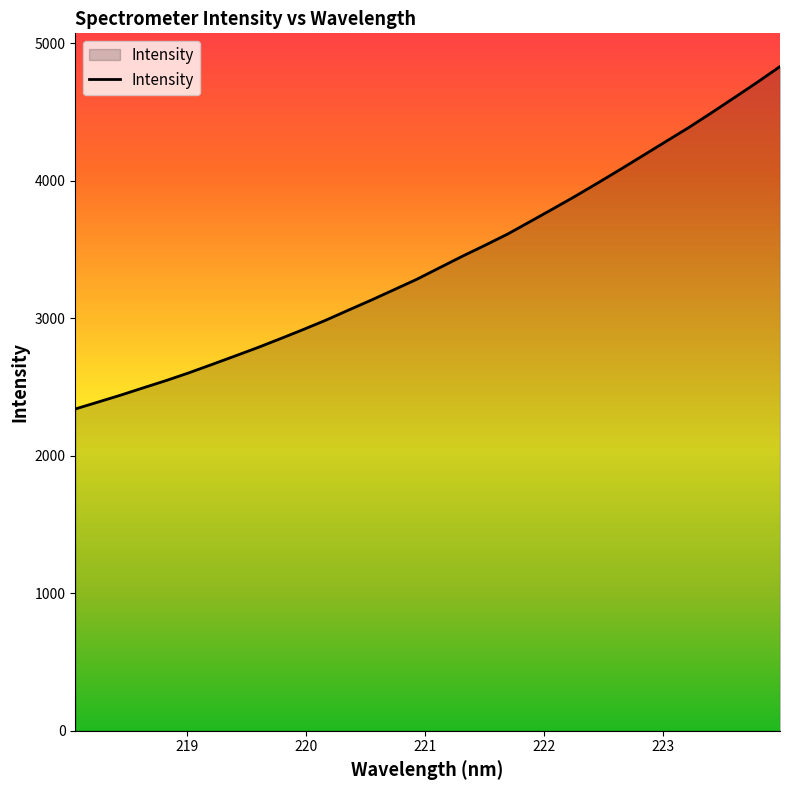

What is the maximum value shown in the chart?

4832.2